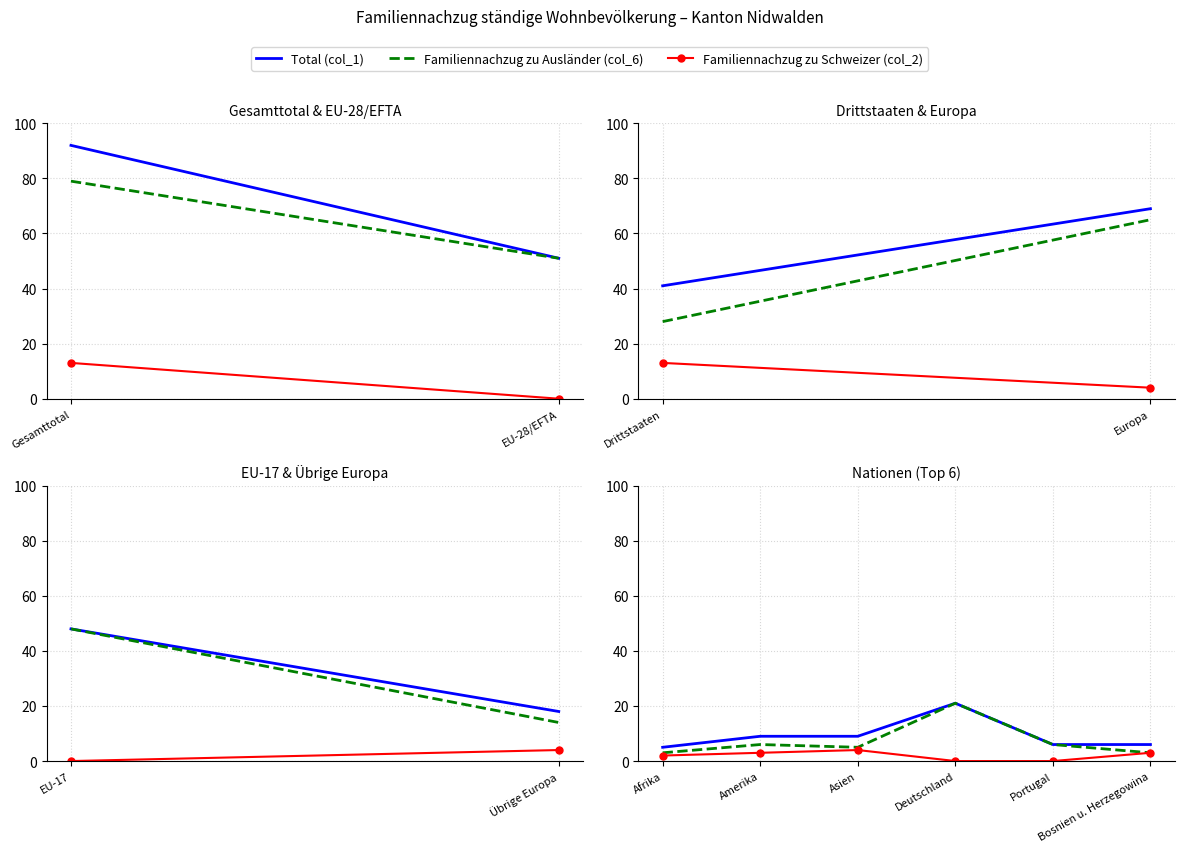

True or false: Familiennachzug zu Schweizer (col_2) and Total (col_1) intersect in this chart.

False